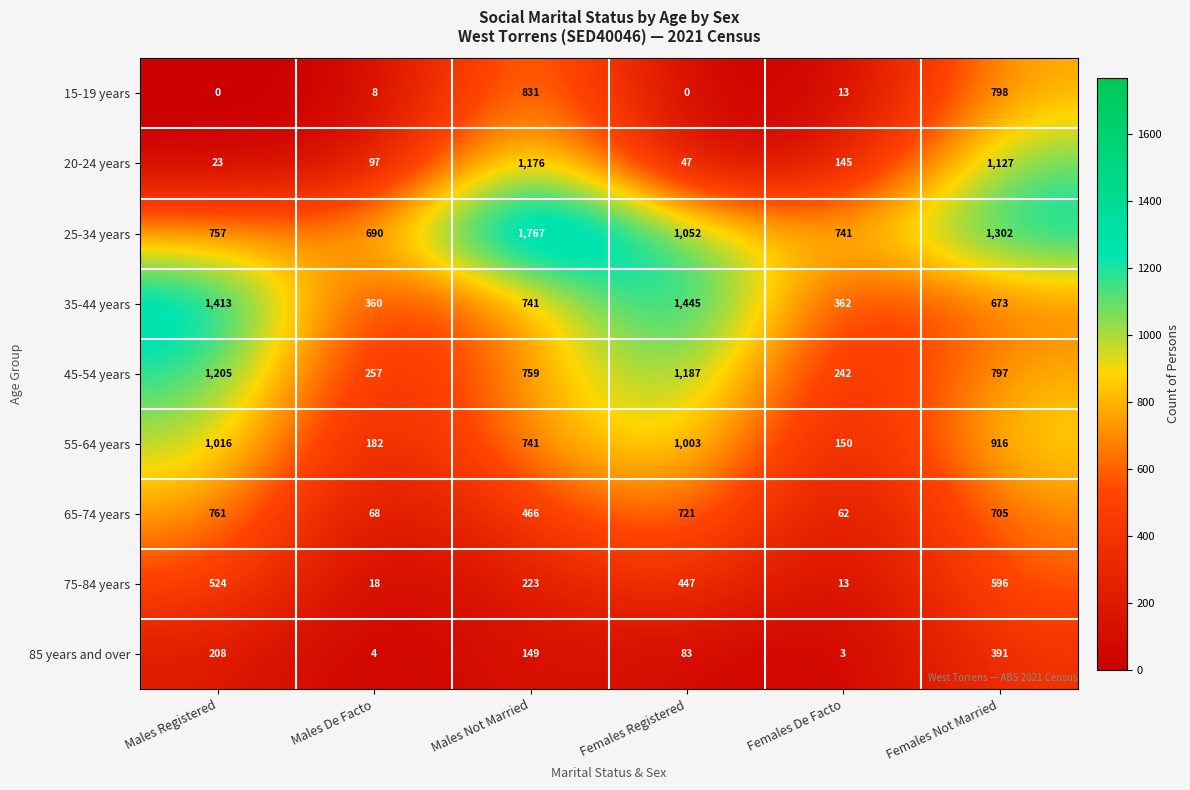

Which series has the largest range (max minus min)?

20-24 years